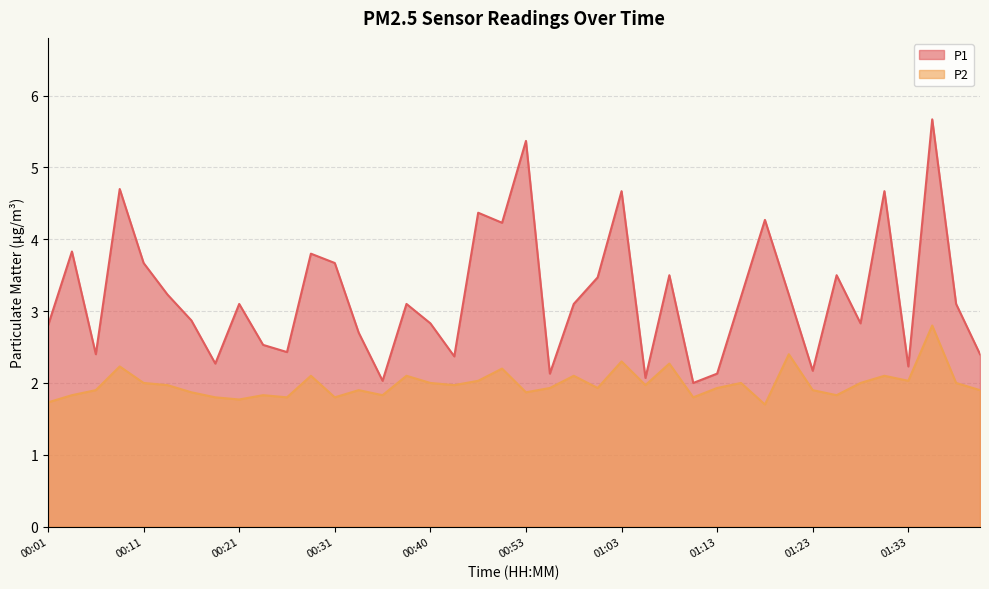

Reading left to right, transcribe all the data shown in this chart.

P1: 2.8	3.8	2.4	4.7	3.7	3.2	2.9	2.3	3.1	2.5	2.4	3.8	3.7	2.7	2.0	3.1	2.8	2.4	4.4	4.2	5.4	2.1	3.1	3.5	4.7	2.1	3.5	2.0	2.1	3.2	4.3	3.2	2.2	3.5	2.8	4.7	2.2	5.7	3.1	2.4
P2: 1.7	1.8	1.9	2.2	2.0	2.0	1.9	1.8	1.8	1.8	1.8	2.1	1.8	1.9	1.8	2.1	2.0	2.0	2.0	2.2	1.9	1.9	2.1	1.9	2.3	2.0	2.3	1.8	1.9	2.0	1.7	2.4	1.9	1.8	2.0	2.1	2.0	2.8	2.0	1.9